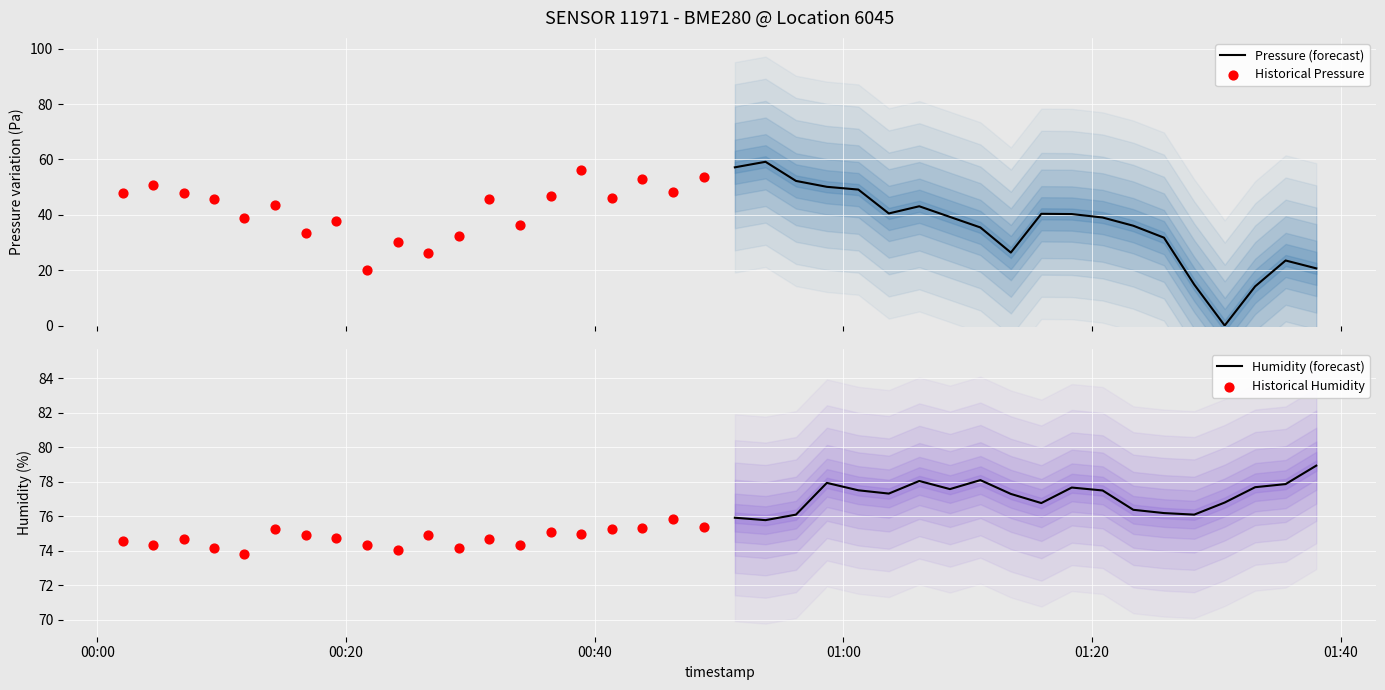

Which series has the largest total across all categories?

Humidity (forecast)